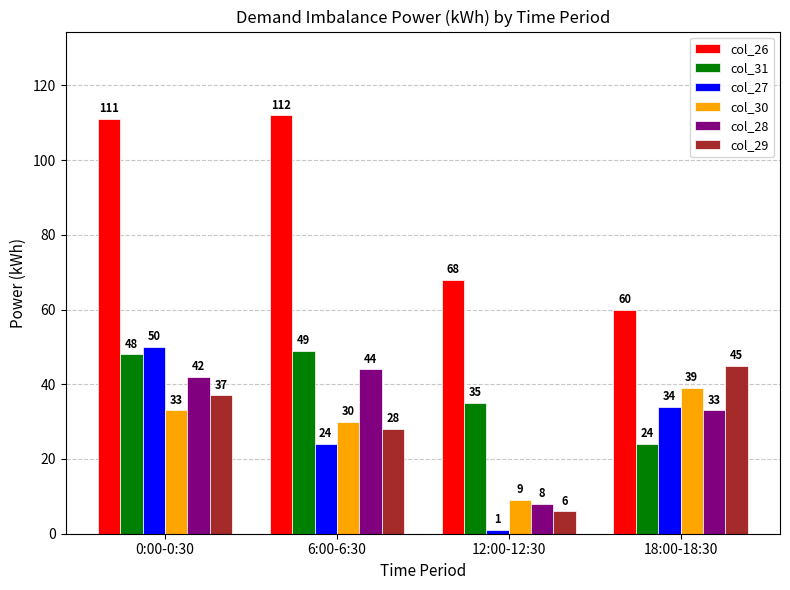

Reading left to right, list all the values displayed in this chart.

col_26: 111	112	68	60
col_31: 48	49	35	24
col_27: 50	24	1	34
col_30: 33	30	9	39
col_28: 42	44	8	33
col_29: 37	28	6	45